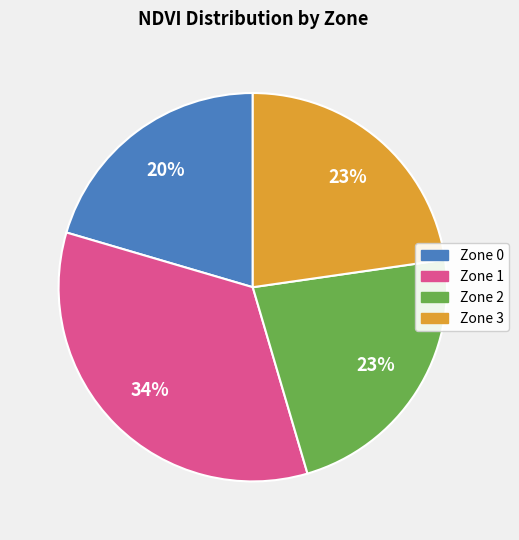

Count the number of slices in the pie.

4